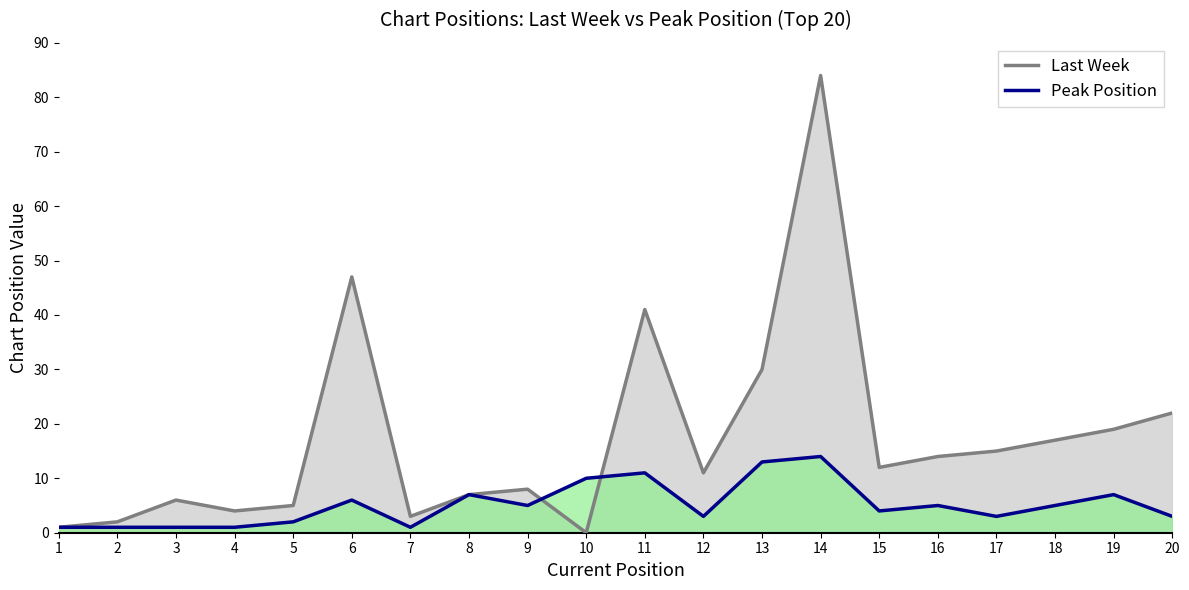

Rank the categories by Peak Position value from highest to lowest.

14, 13, 11, 10, 8, 19, 6, 9, 16, 18, 15, 12, 17, 20, 5, 1, 2, 3, 4, 7